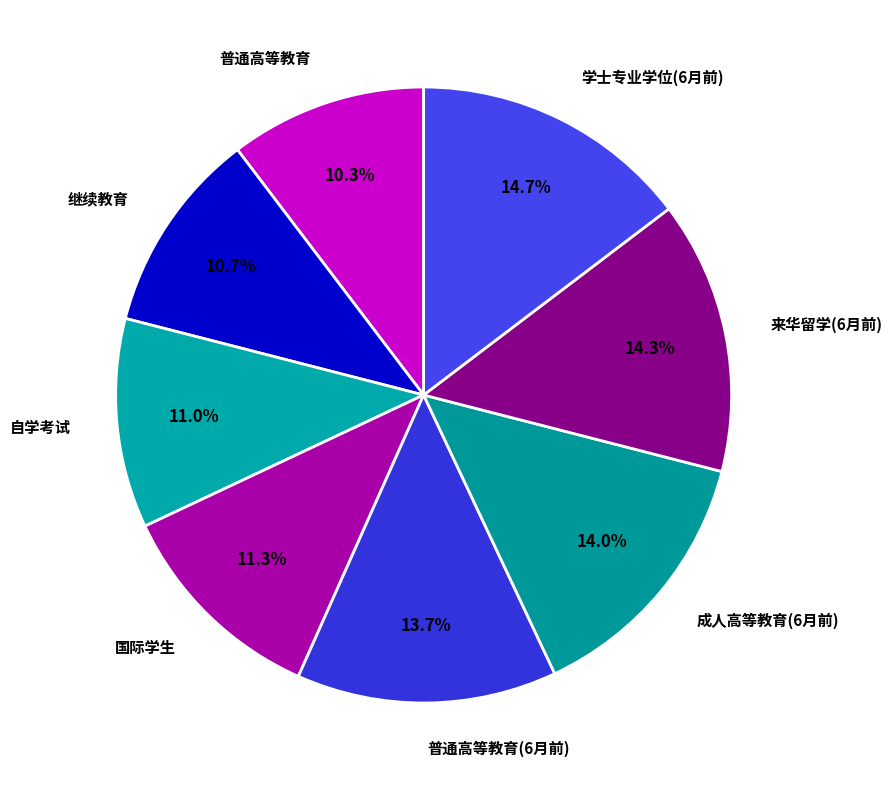

To the nearest percent, what is the difference between the largest and smallest slice percentages?

4%